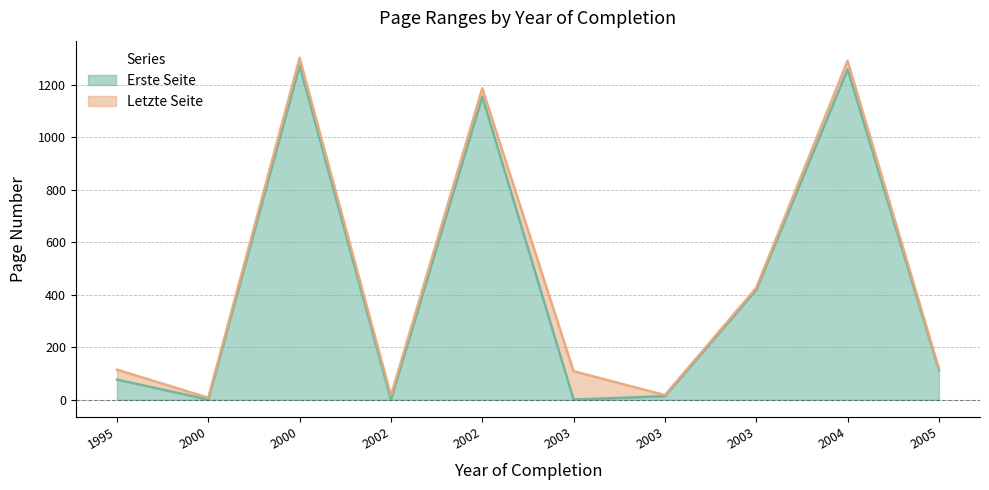

Does the chart display data point markers on the line(s)?

No